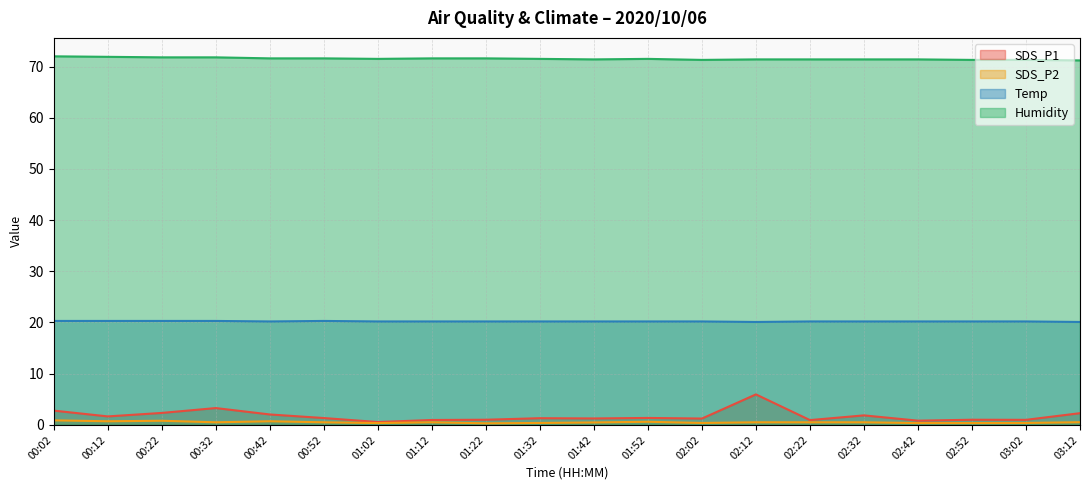

Reading left to right, extract all data points from this chart.

SDS_P1: 00:02=2.8	00:12=1.6	00:22=2.3	00:32=3.3	00:42=2.0	00:52=1.3	01:02=0.6	01:12=0.9	01:22=1.0	01:32=1.3	01:42=1.2	01:52=1.4	02:02=1.2	02:12=6.0	02:22=0.9	02:32=1.9	02:42=0.8	02:52=1.0	03:02=1.0	03:12=2.3
SDS_P2: 00:02=0.9	00:12=0.7	00:22=0.8	00:32=0.5	00:42=0.7	00:52=0.5	01:02=0.3	01:12=0.5	01:22=0.3	01:32=0.4	01:42=0.5	01:52=0.6	02:02=0.4	02:12=0.5	02:22=0.5	02:32=0.5	02:42=0.3	02:52=0.3	03:02=0.4	03:12=0.5
Temp: 00:02=20.3	00:12=20.3	00:22=20.3	00:32=20.3	00:42=20.2	00:52=20.3	01:02=20.2	01:12=20.2	01:22=20.2	01:32=20.2	01:42=20.2	01:52=20.2	02:02=20.2	02:12=20.1	02:22=20.2	02:32=20.2	02:42=20.2	02:52=20.2	03:02=20.2	03:12=20.1
Humidity: 00:02=72.0	00:12=71.9	00:22=71.8	00:32=71.8	00:42=71.6	00:52=71.6	01:02=71.5	01:12=71.6	01:22=71.6	01:32=71.5	01:42=71.4	01:52=71.5	02:02=71.3	02:12=71.4	02:22=71.4	02:32=71.4	02:42=71.4	02:52=71.3	03:02=71.3	03:12=71.2